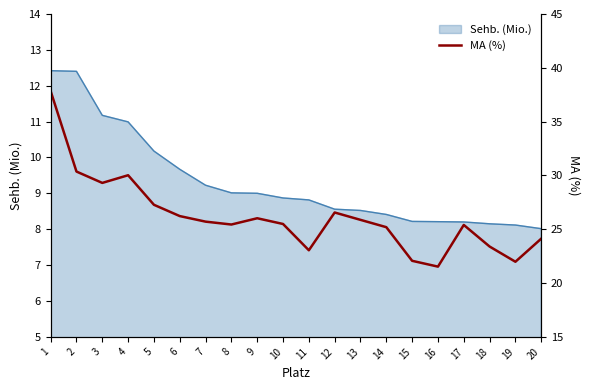

Which has a higher value, 15 or 16?

15